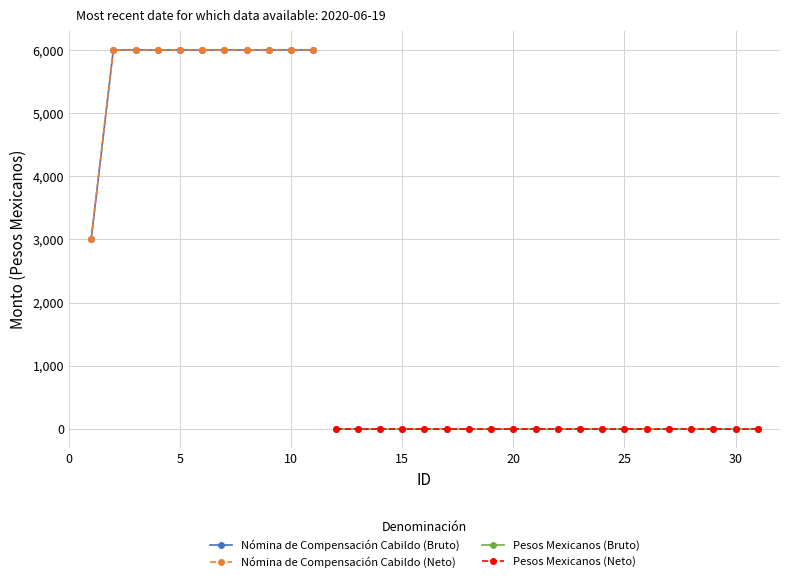

Between 15 and 0, which is larger?

15